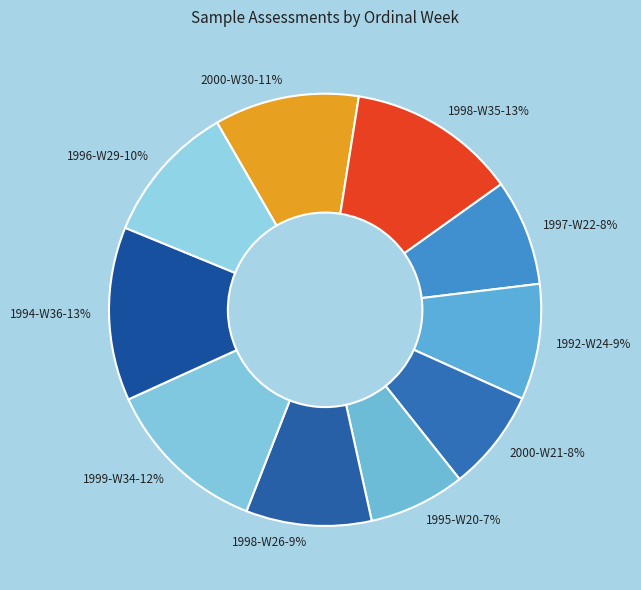

True or false: 1997-W22 accounts for 8% of the total.

True